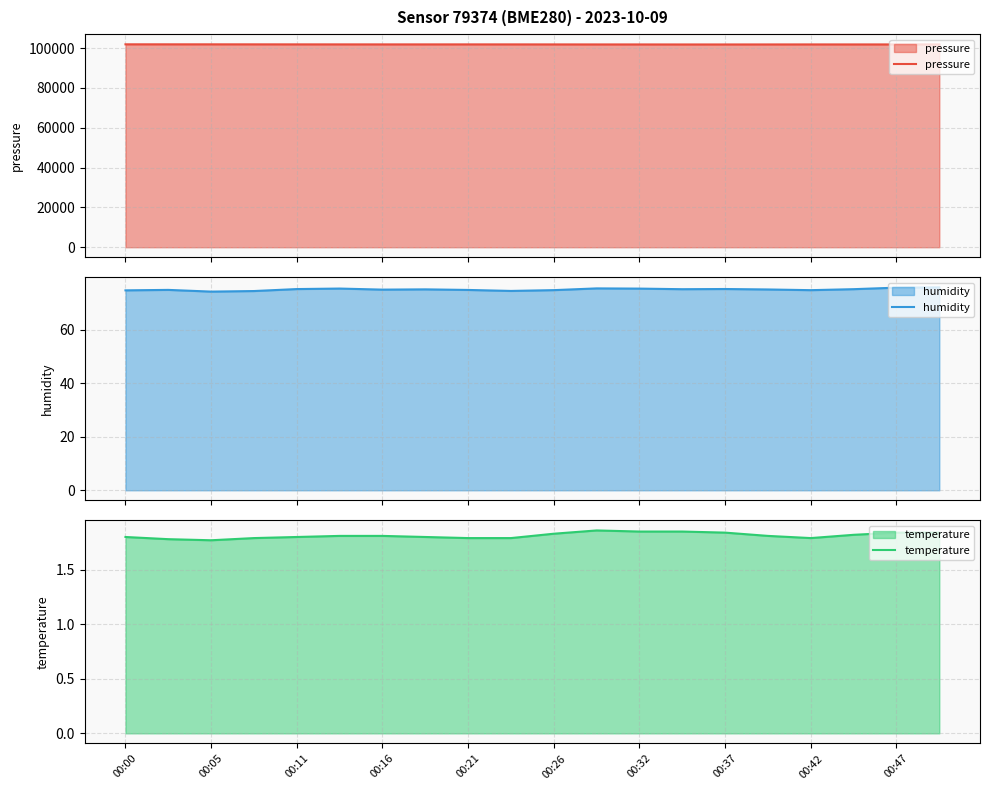

Which series has the largest total across all categories?

pressure